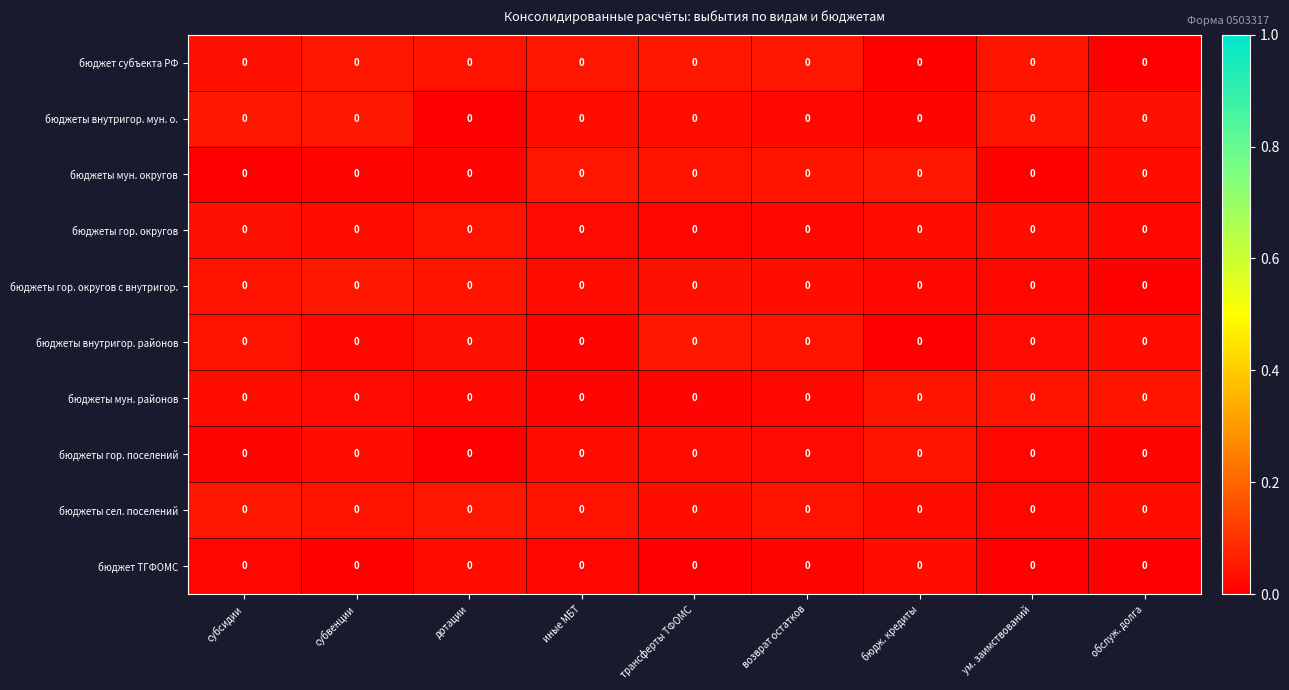

How many distinct data groups are displayed?

10